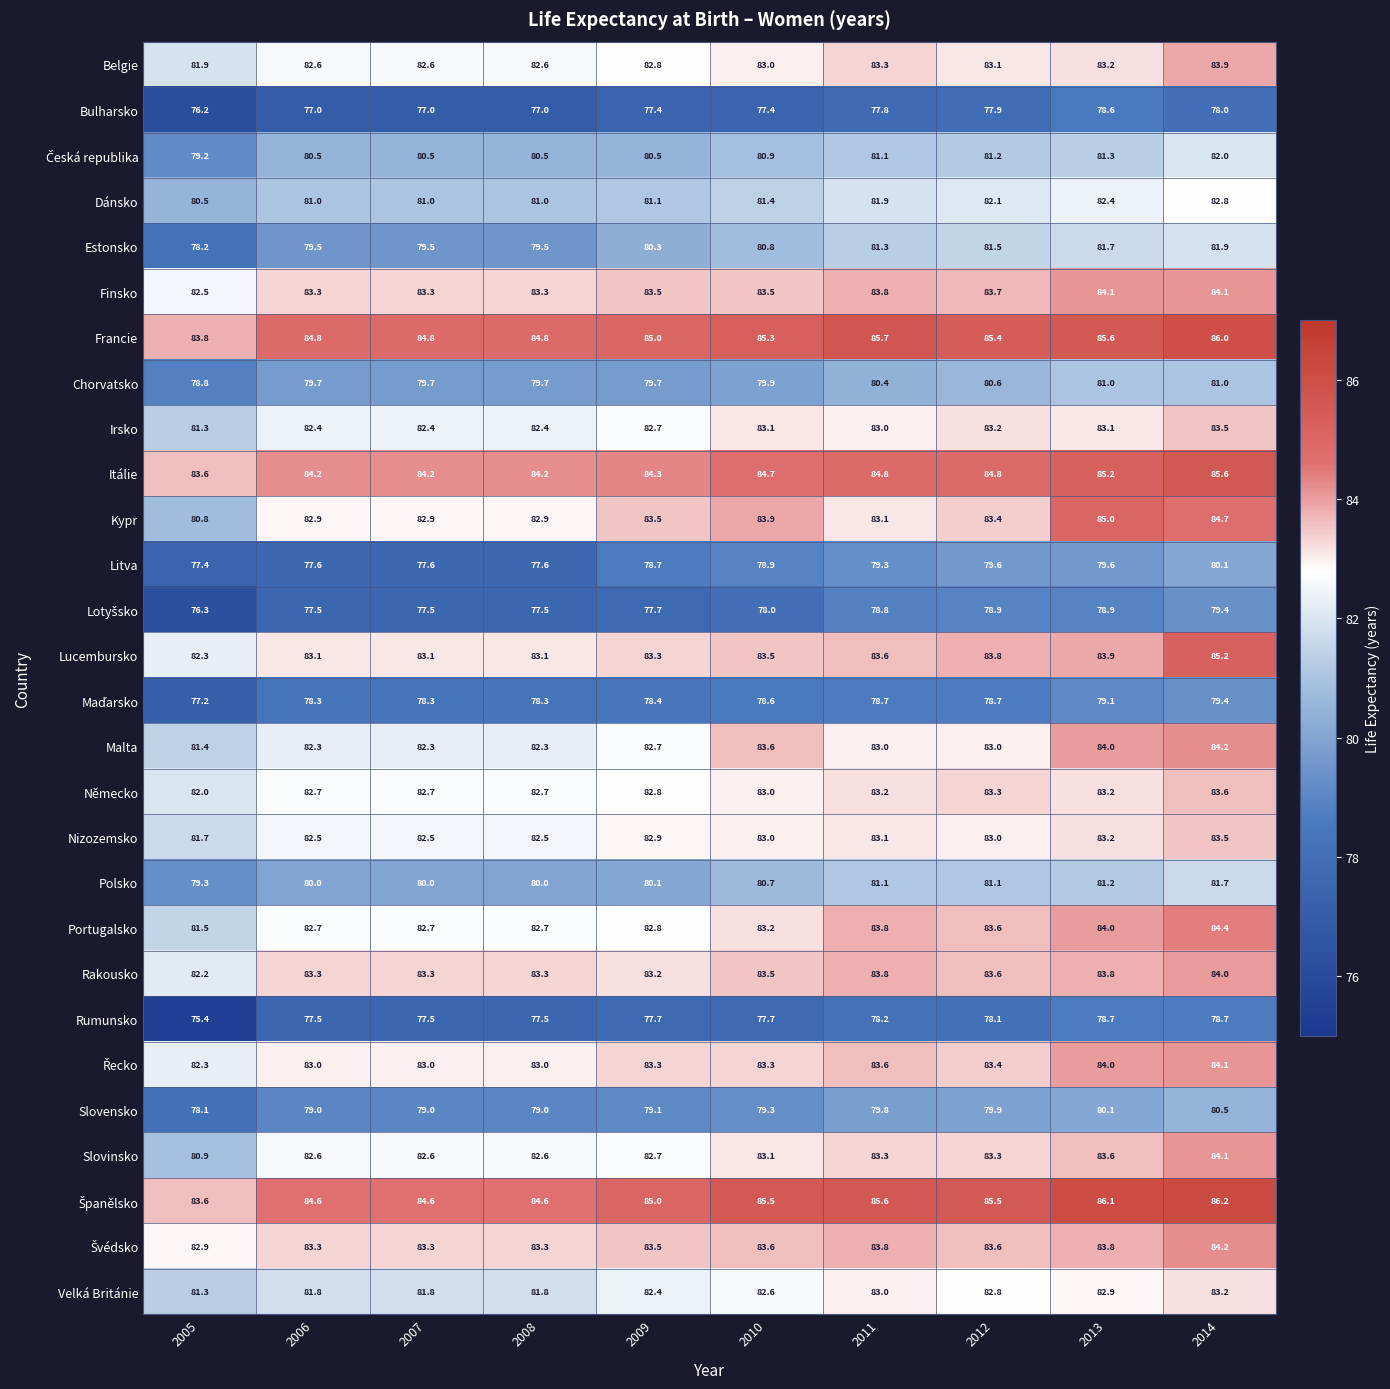

The Rumunsko series shows 122.6 at 2007. True or false?

False